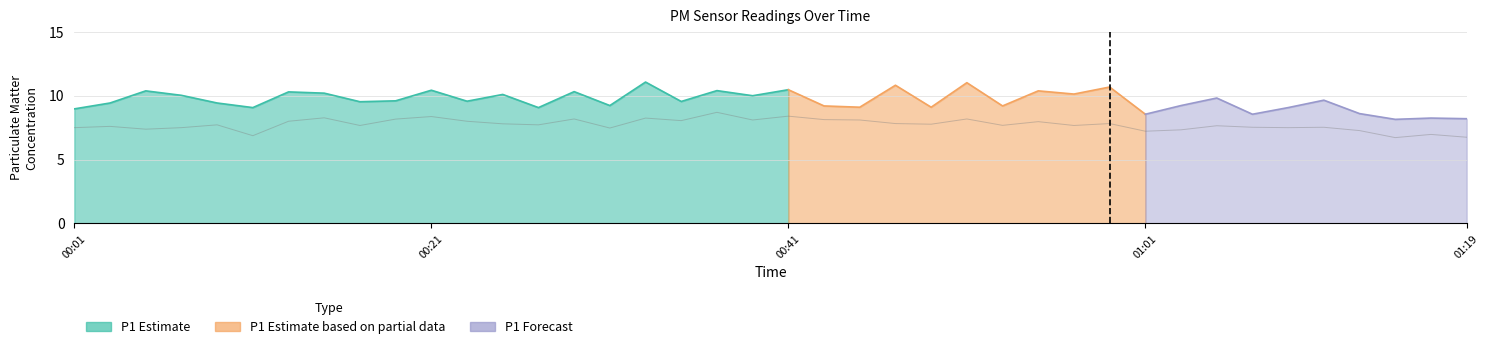

What is the sum of the values at 34 and 9?

15.7